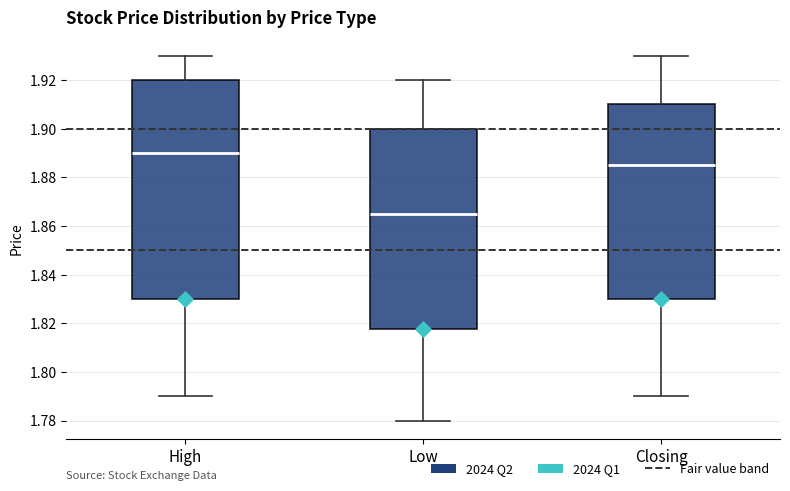

Which box's median line is the lowest?

Low